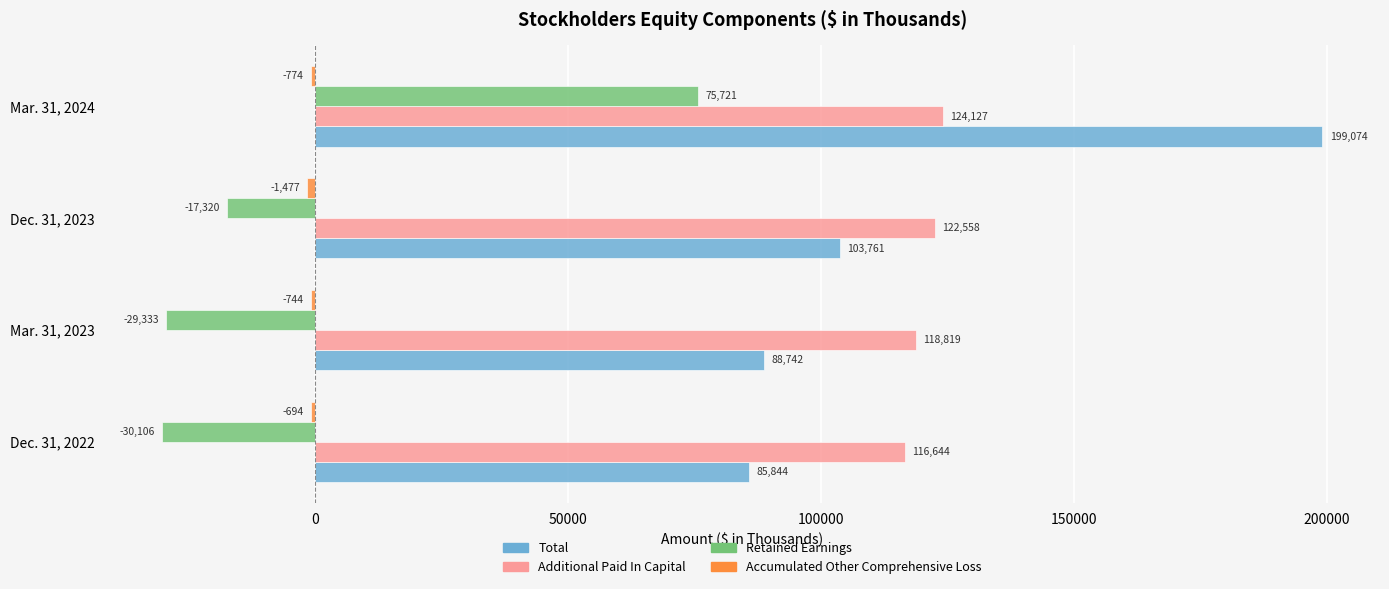

What is the sum of the Retained Earnings values at Mar. 31, 2023 and Mar. 31, 2024?

46388